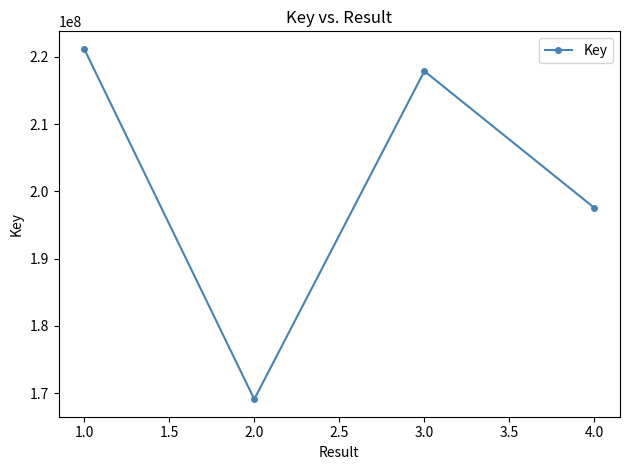

At which category does the data reach its first local peak?

3.0